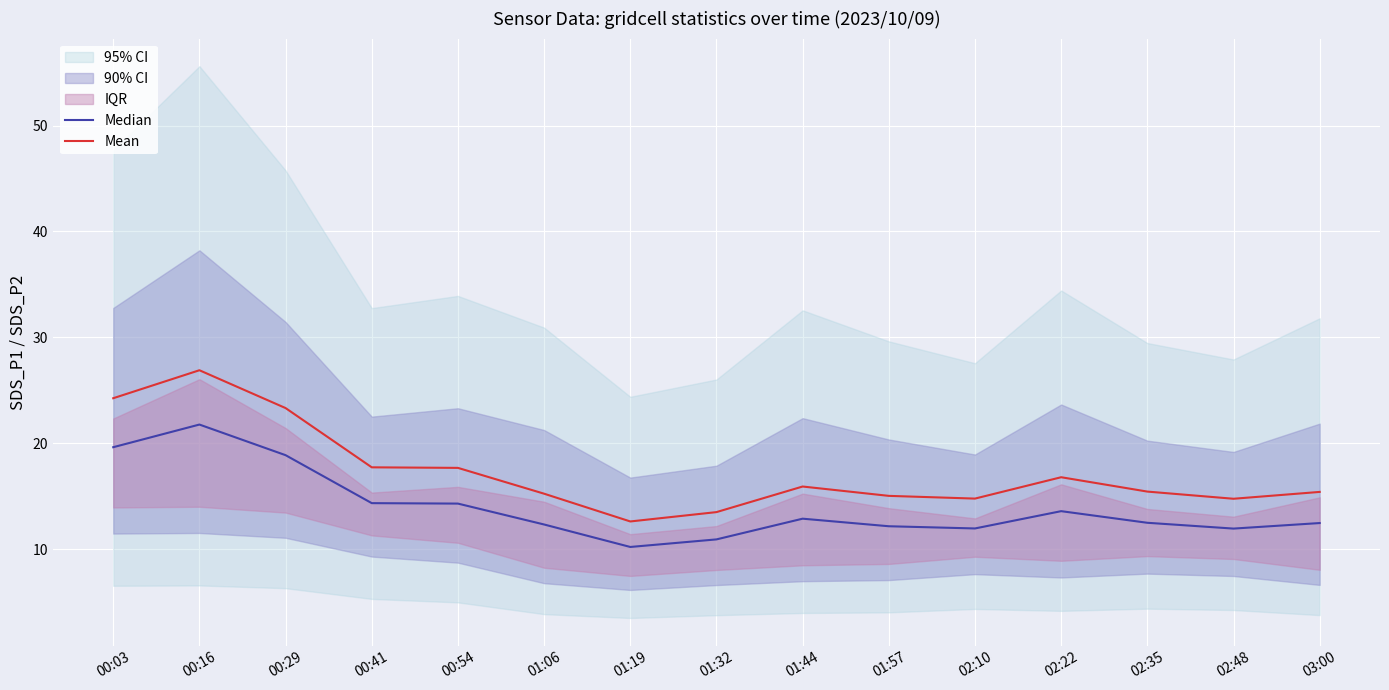

How many interior local peaks does the Median series have?

3